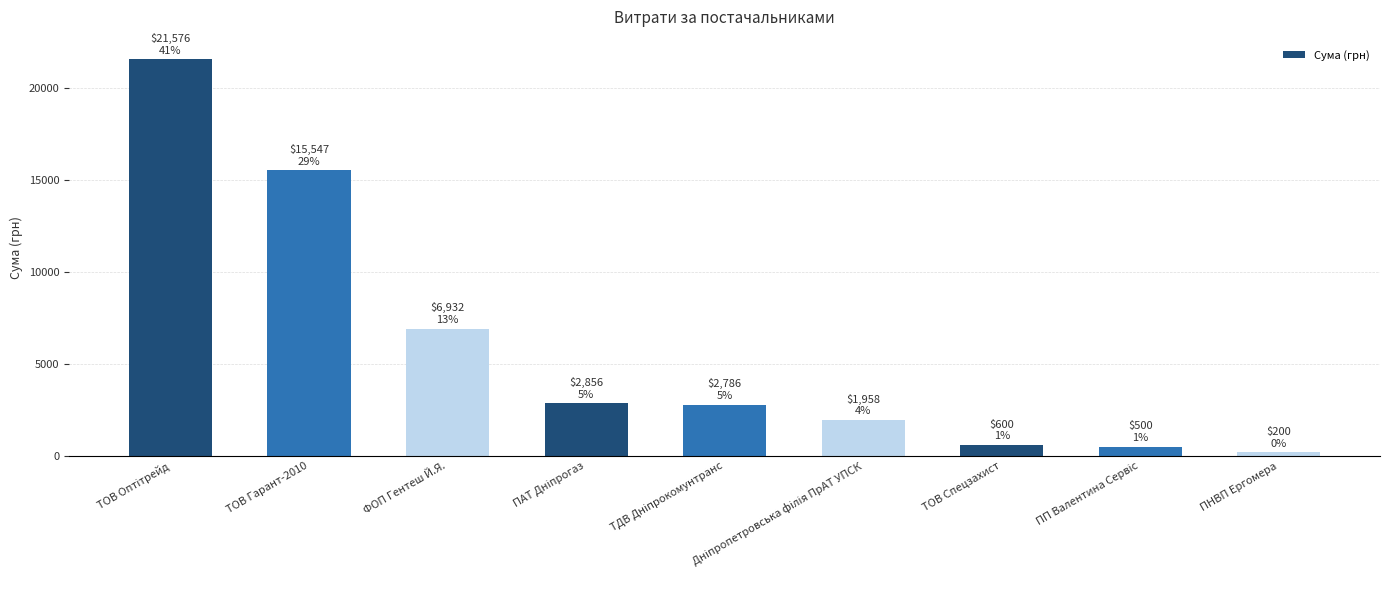

The chart shows a value of 15547.0 at ТОВ Гарант-2010. True or false?

True